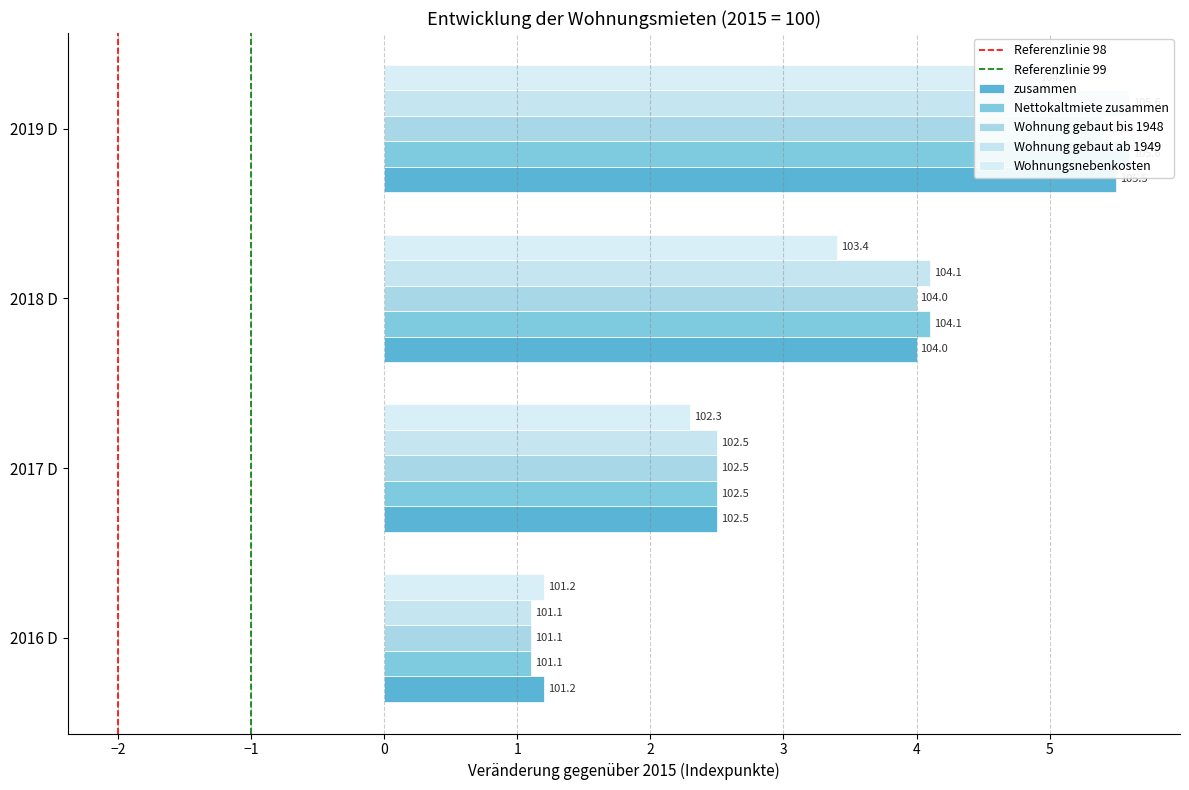

The Wohnungsnebenkosten series shows 3.4 at 2018 D. True or false?

True